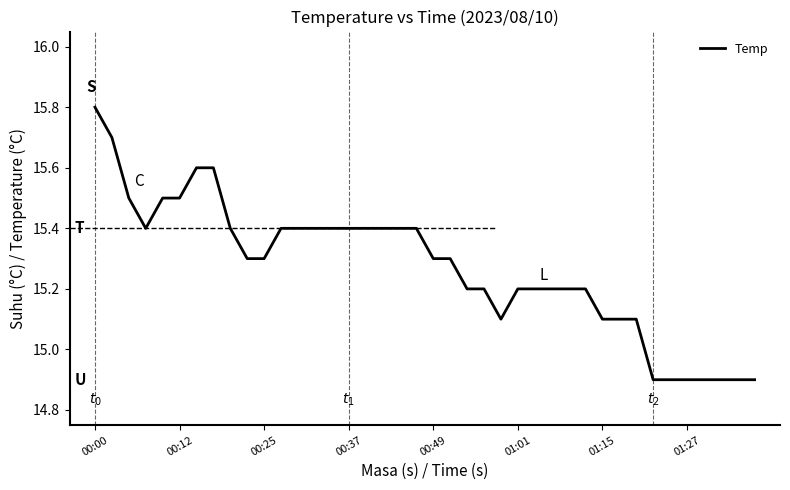

What is the difference between the maximum and minimum values?

0.9